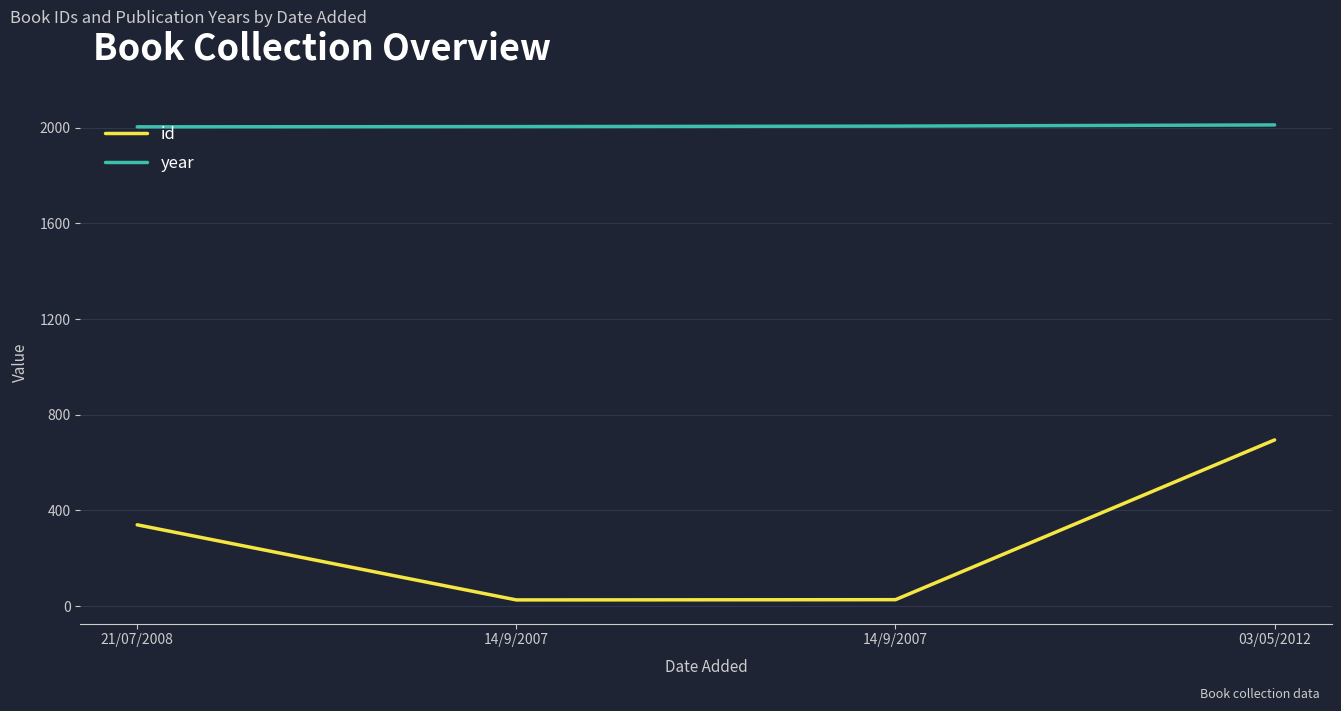

Does the chart display data point markers on the line(s)?

No